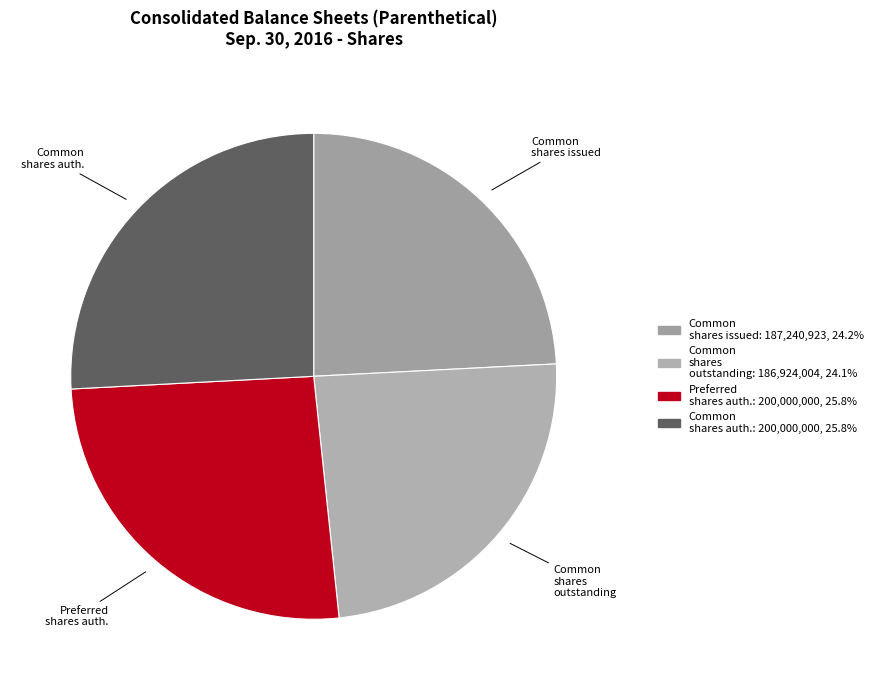

Is there a majority slice in this chart?

No